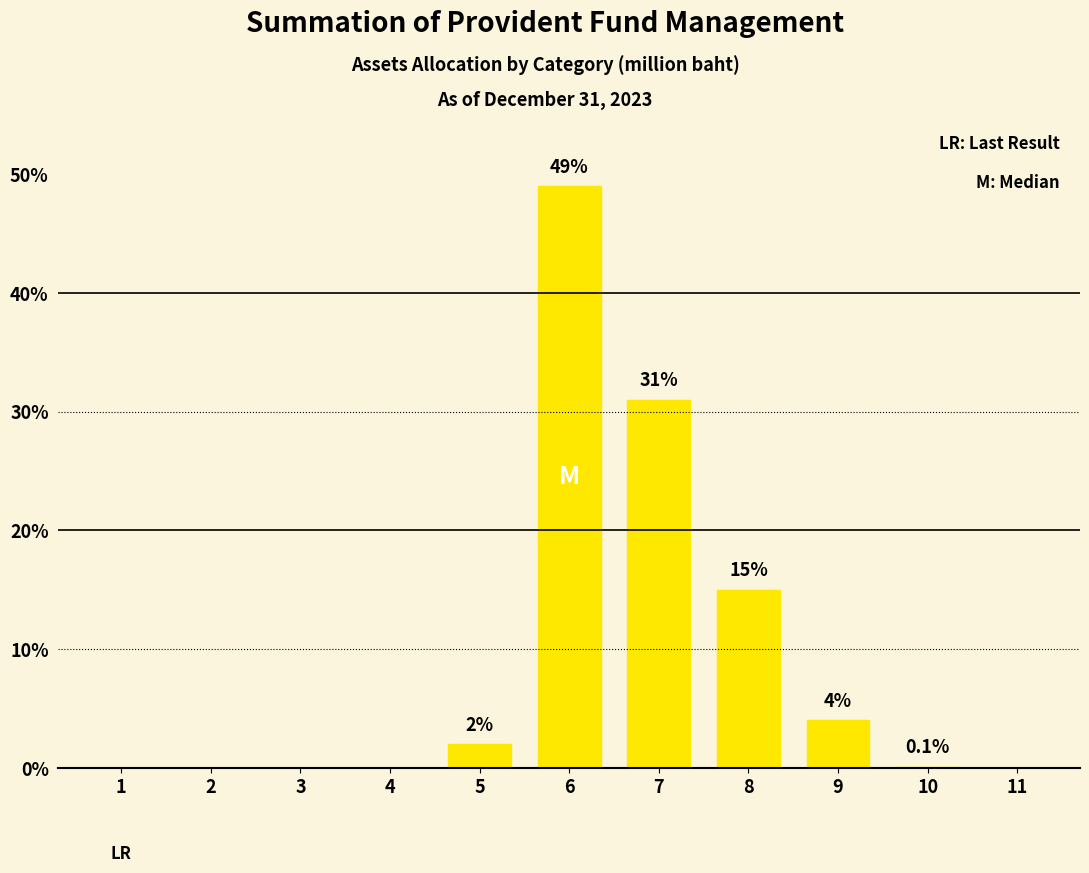

Are the bars horizontal?

No